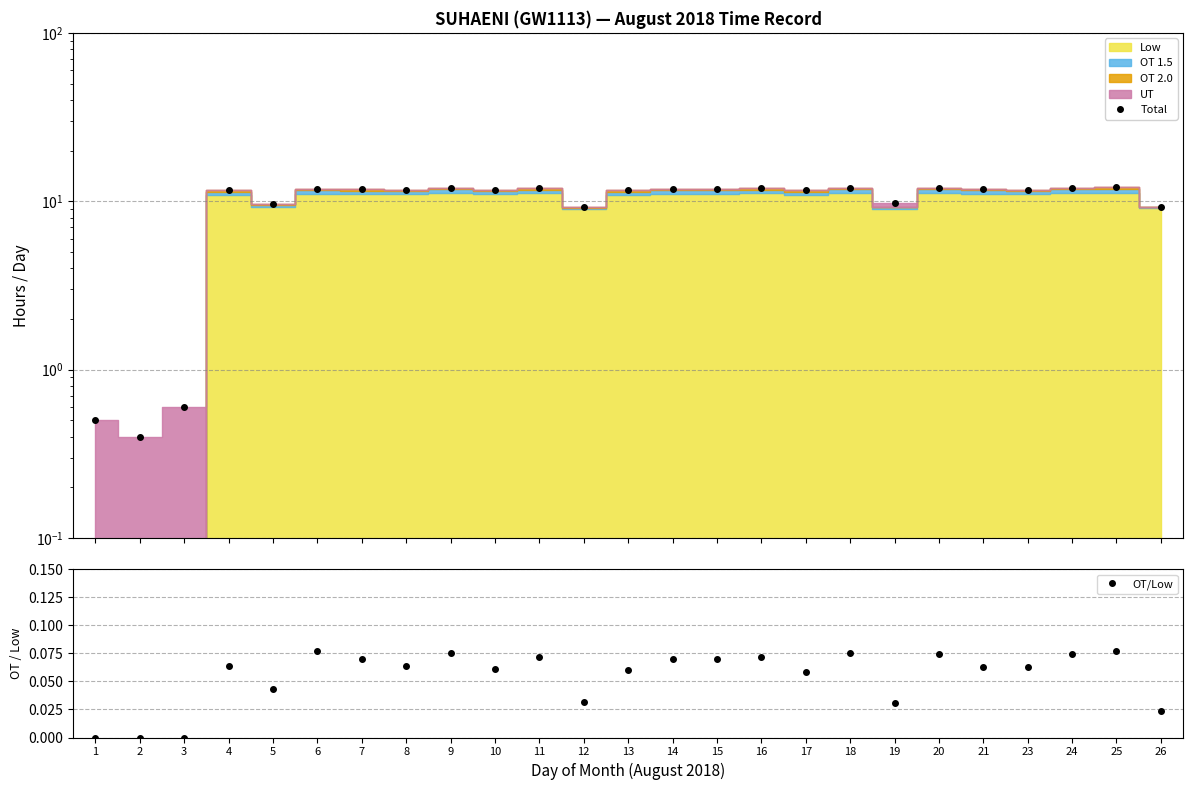

True or false: Total and OT/Low intersect in this chart.

False